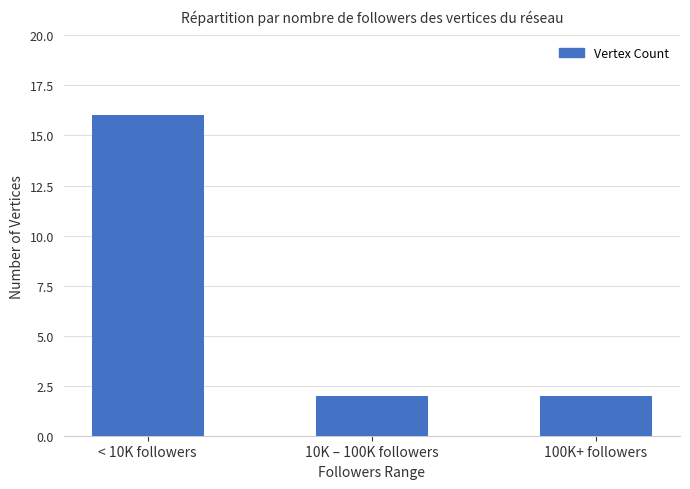

How many categories are shown in the chart?

3